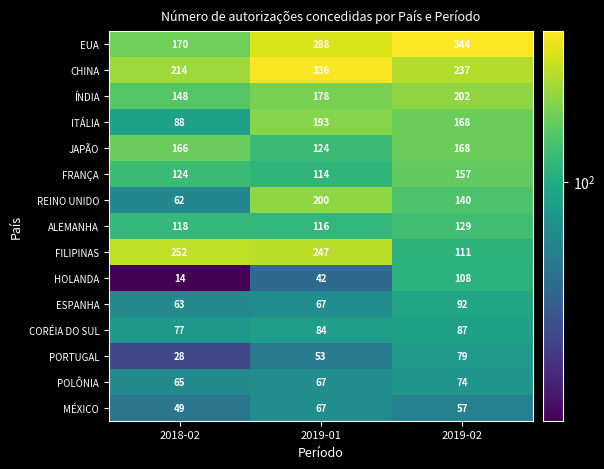

What is the smallest value displayed?

14